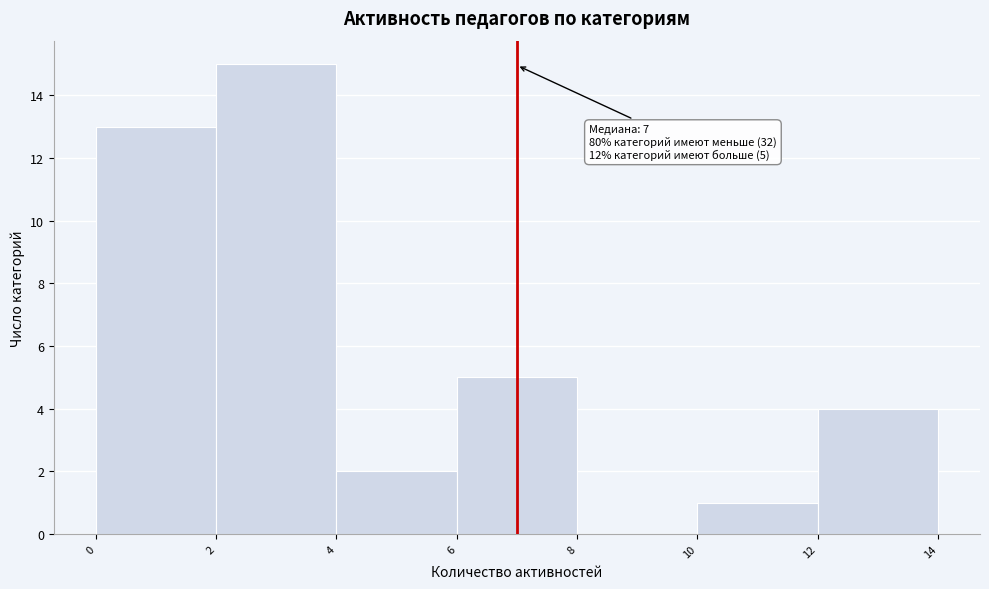

Over which range of the x-axis is the bar tallest?

2 to 4